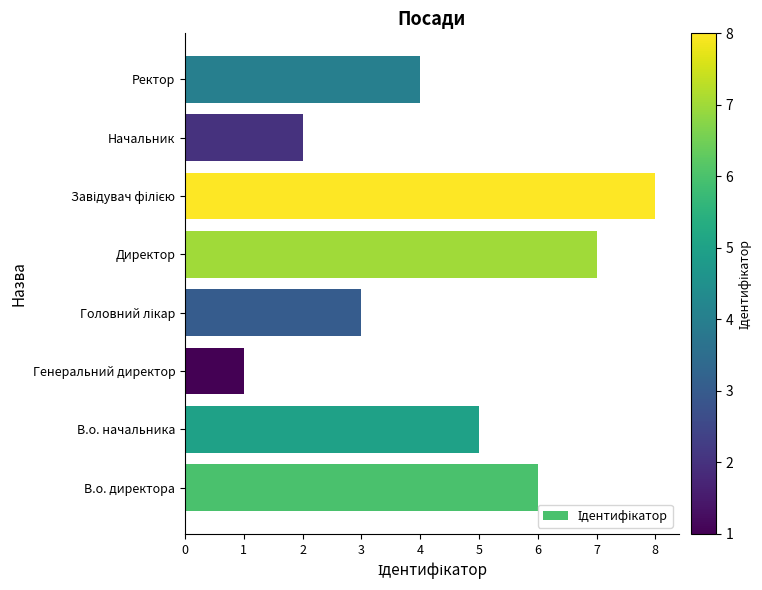

Which category has the lowest value across all series?

Генеральний директор